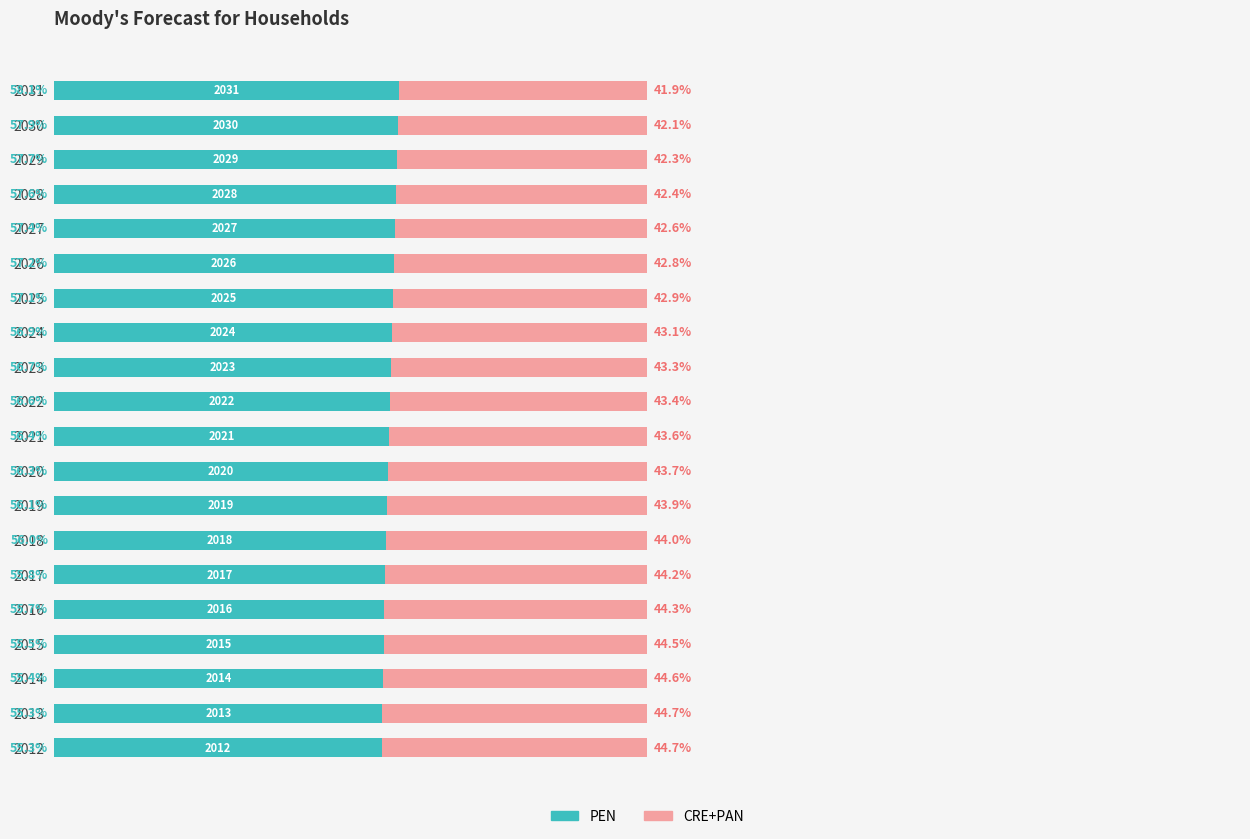

What are all the series names shown in the legend?

PEN, CRE+PAN